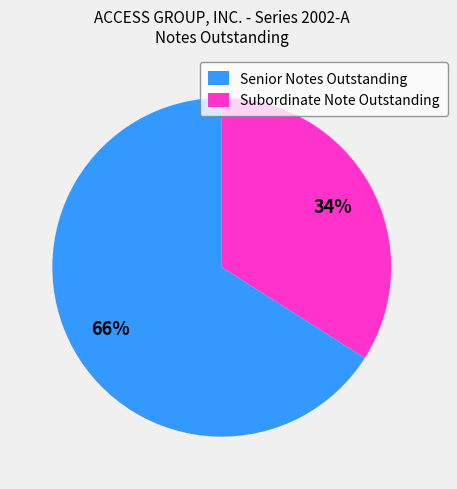

Count the number of slices in the pie.

2